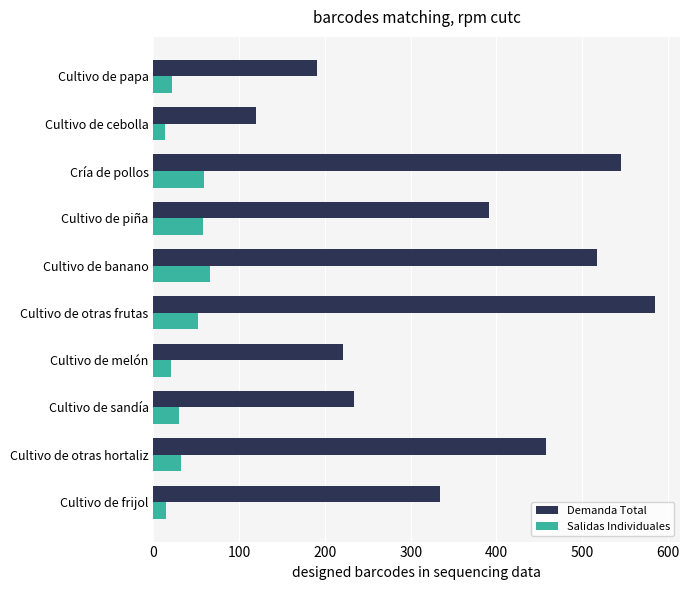

List the series in order of their overall mean, highest first.

Demanda Total, Salidas Individuales